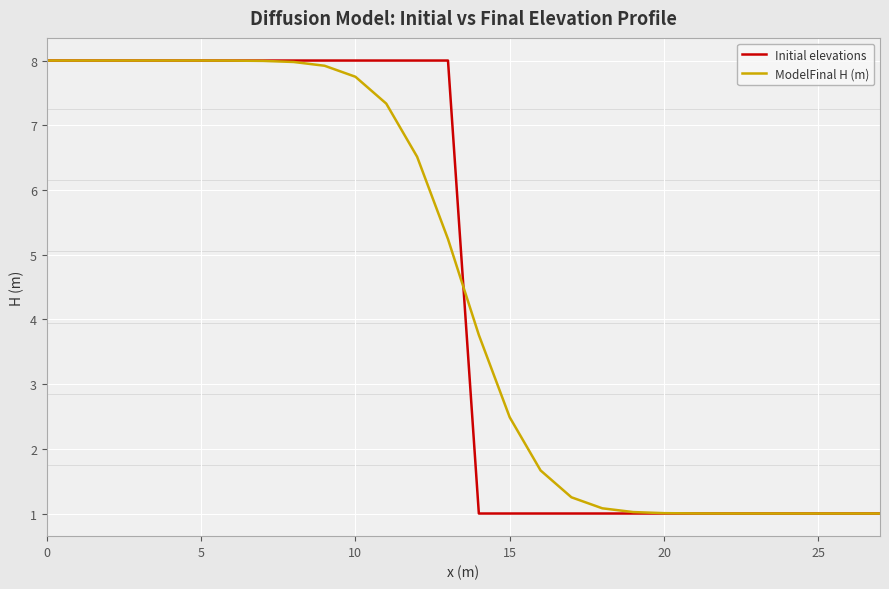

What is the difference between the second highest and second lowest values in the ModelFinal H (m) series?

7.0